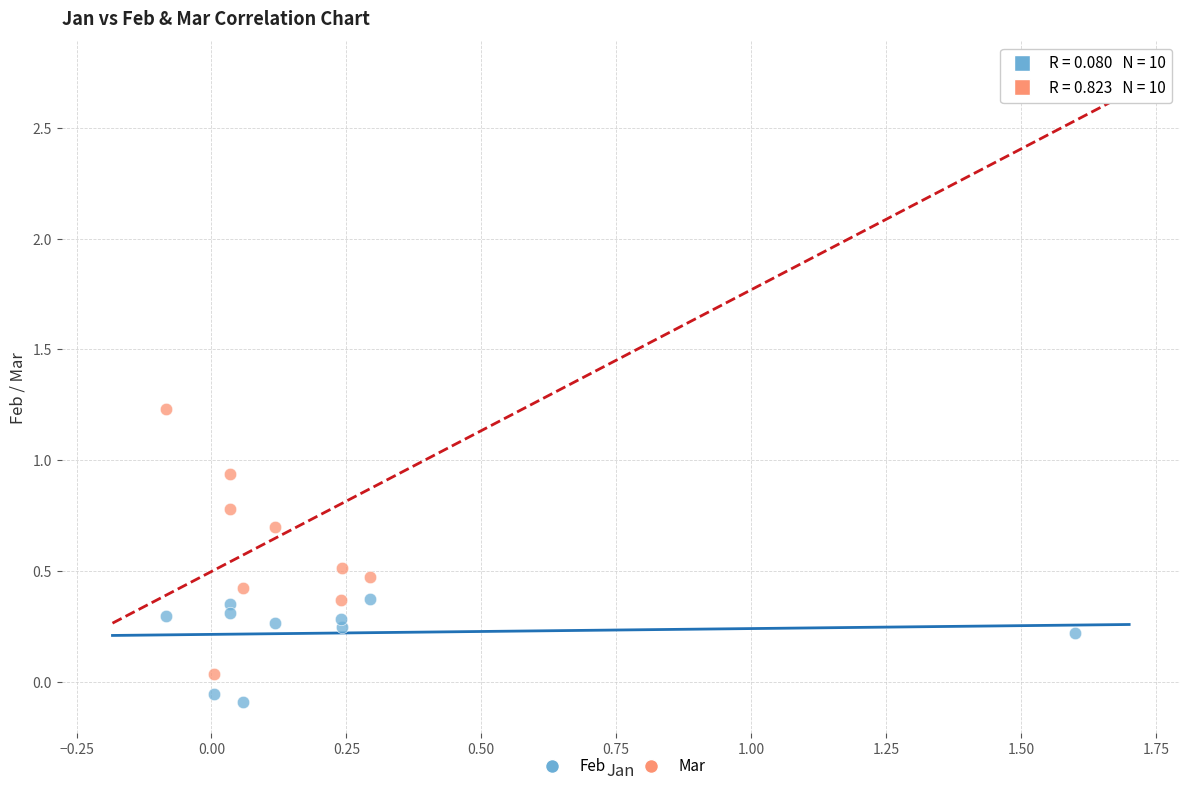

Across all data points, what is the range of X values (max minus min)?

1.7